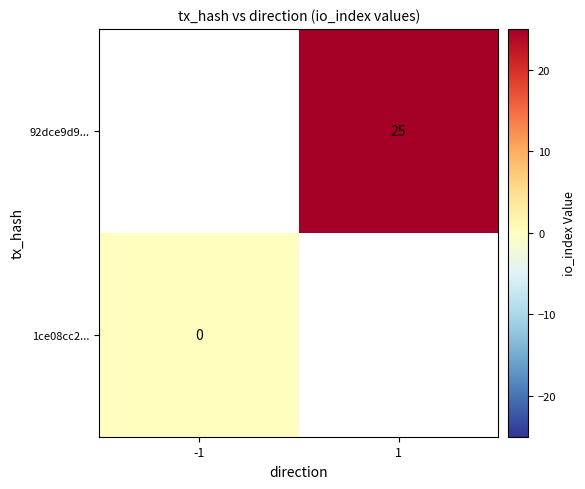

True or false: 92dce9d9... has a value of 13 at 1.

False